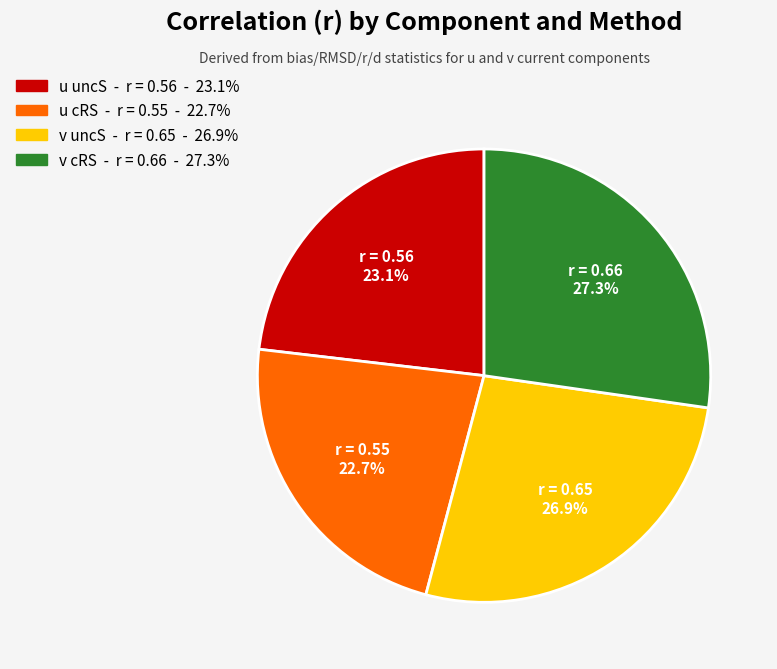

Do u uncS and v cRS together represent more than half of the pie?

Yes